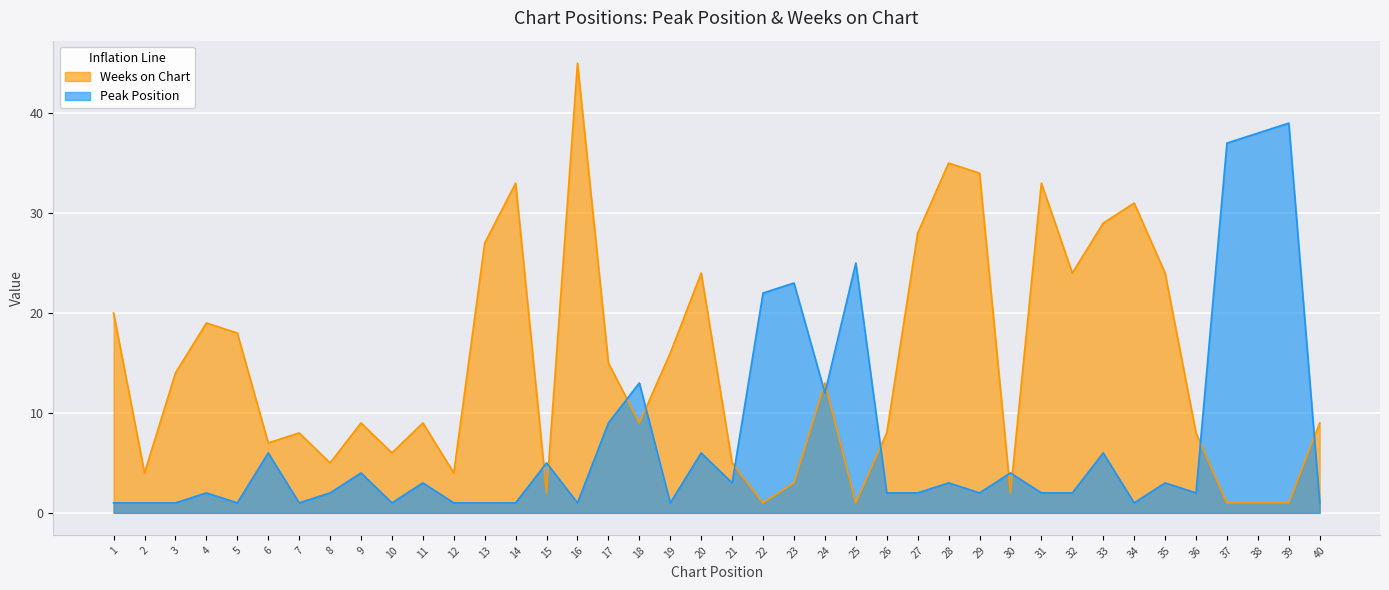

How many lines are shown in the chart?

2